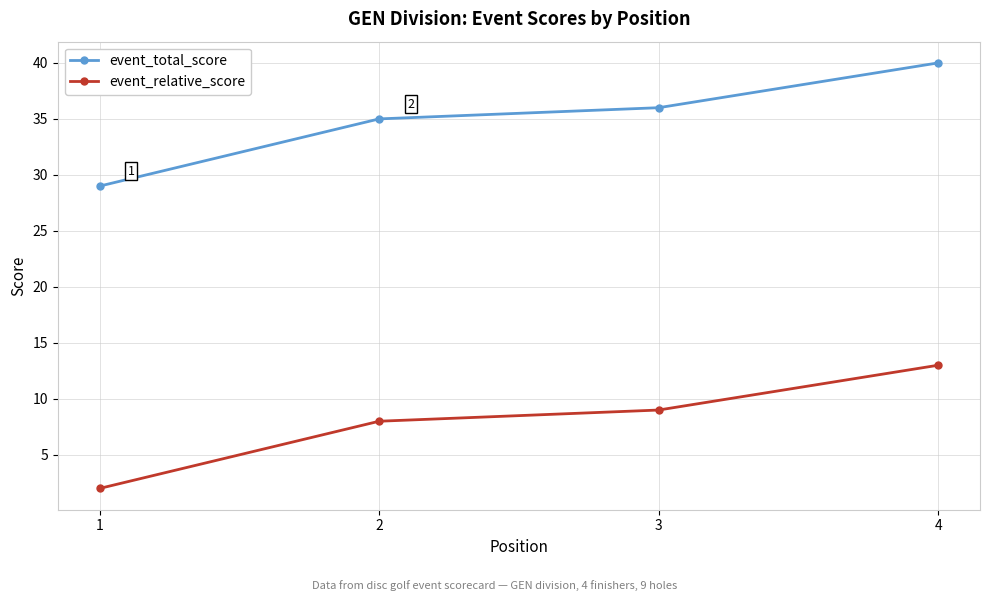

Reading right to left, transcribe all the data shown in this chart.

event_total_score: 40	36	35	29
event_relative_score: 13	9	8	2